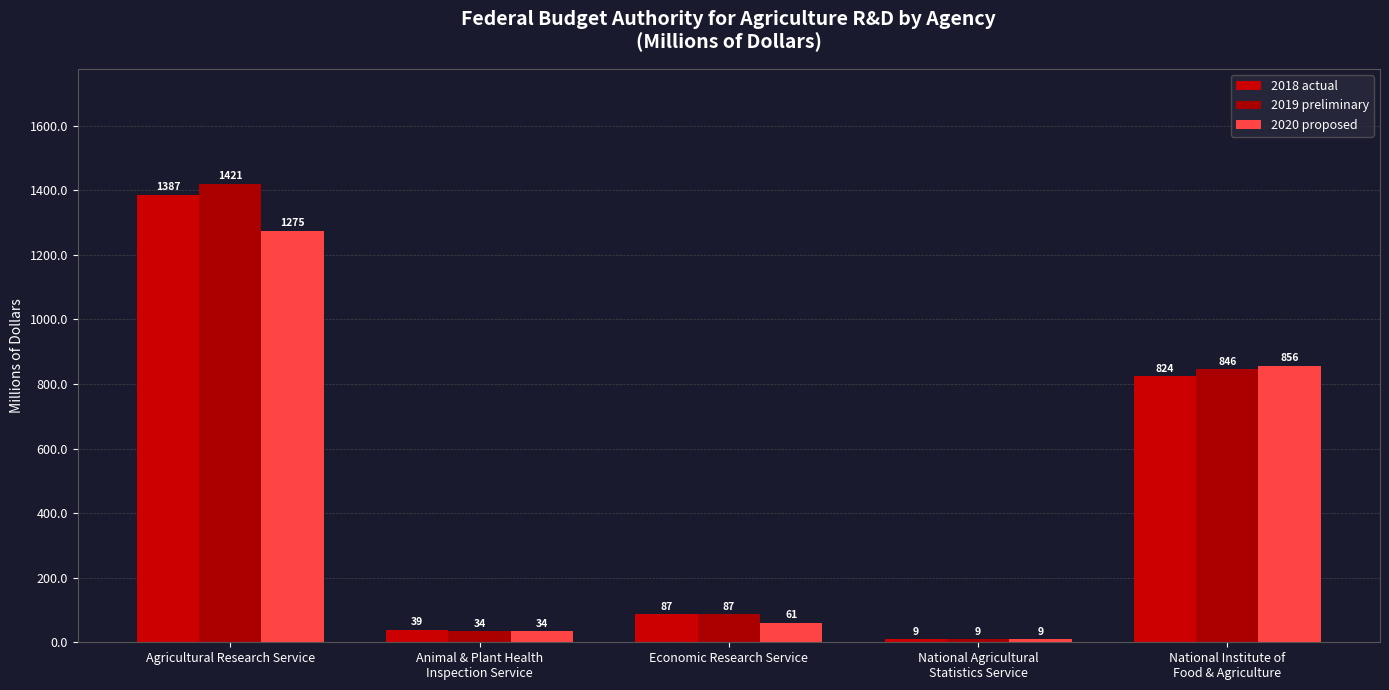

What is the average value of the 2018 actual series?

469